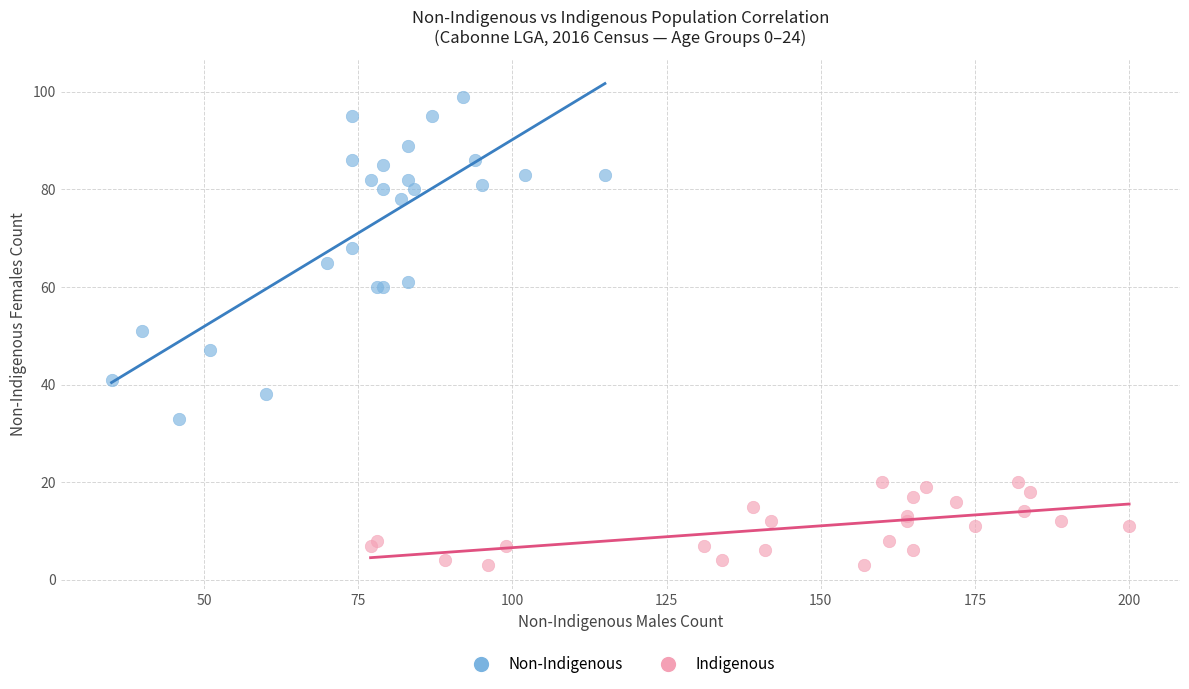

Which series has the largest Y range (max minus min)?

Non-Indigenous